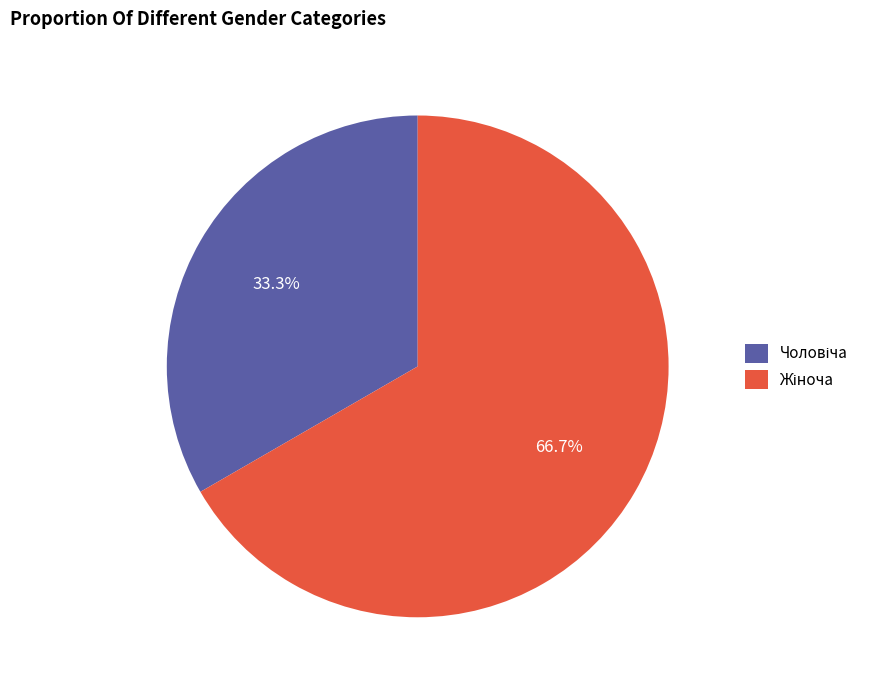

Is there a majority slice in this chart?

Yes